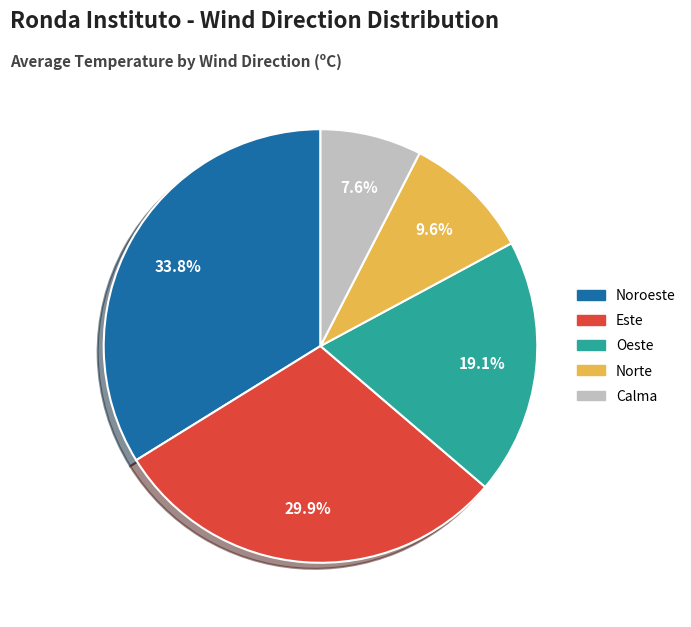

Is there any slice that represents more than half of the pie?

No